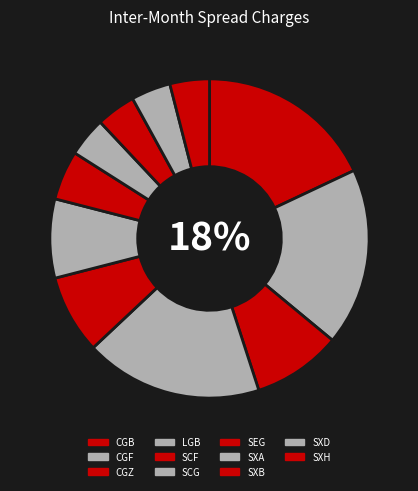

Which slice is the smallest?

SXA